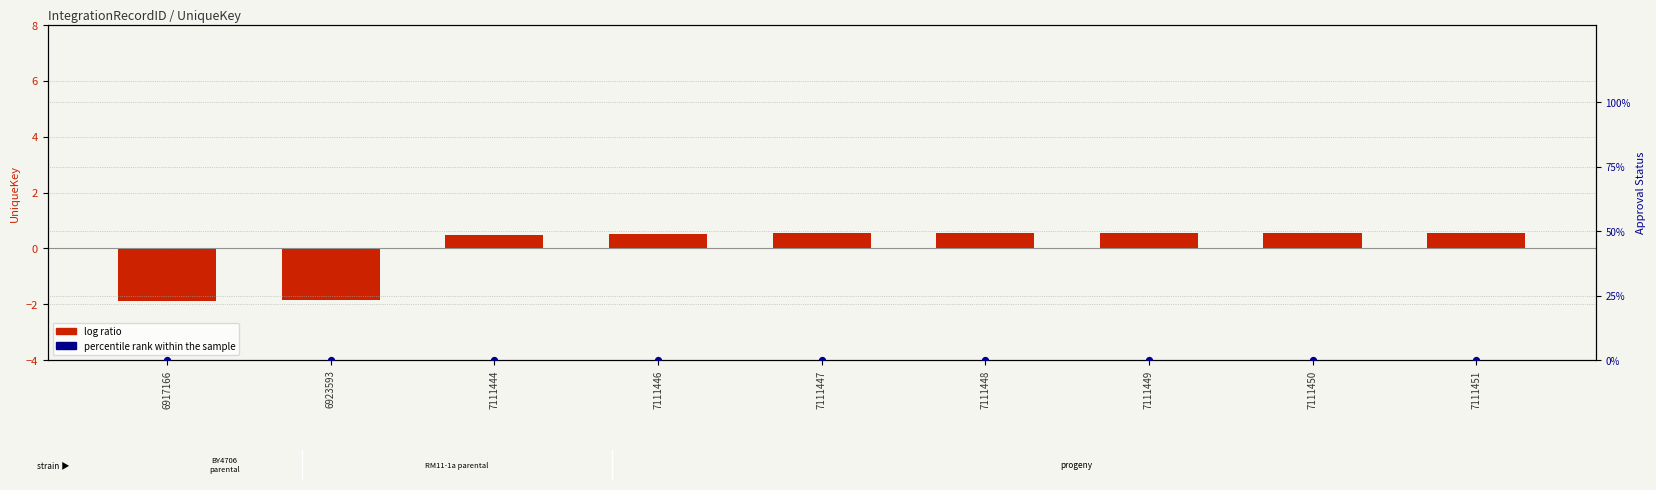

What are all the series names shown in the legend?

log ratio, percentile rank within the sample